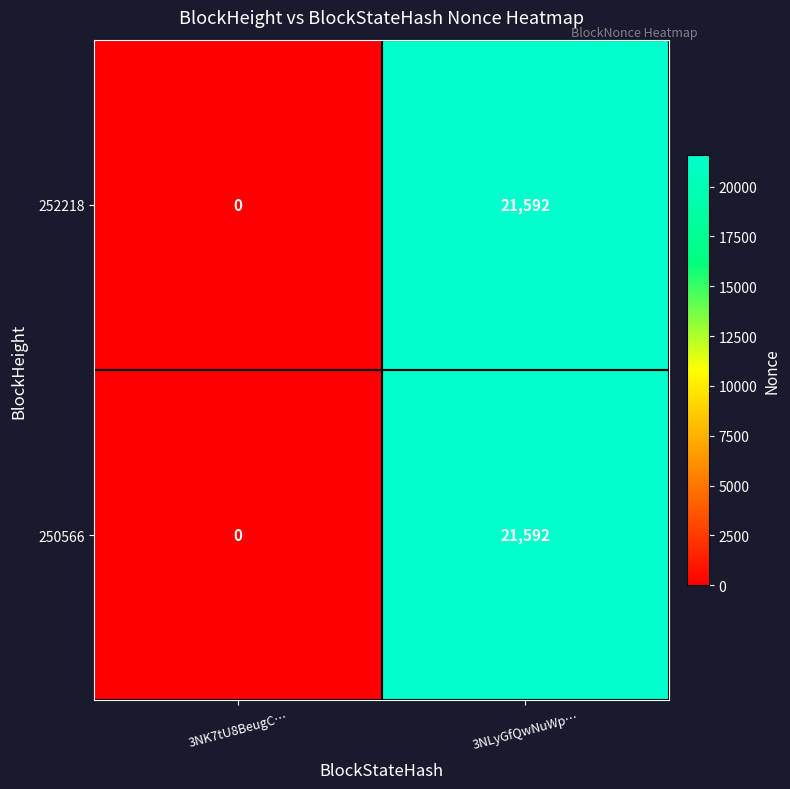

At which category is the sum across all series the highest?

3NLyGfQwNuWp…